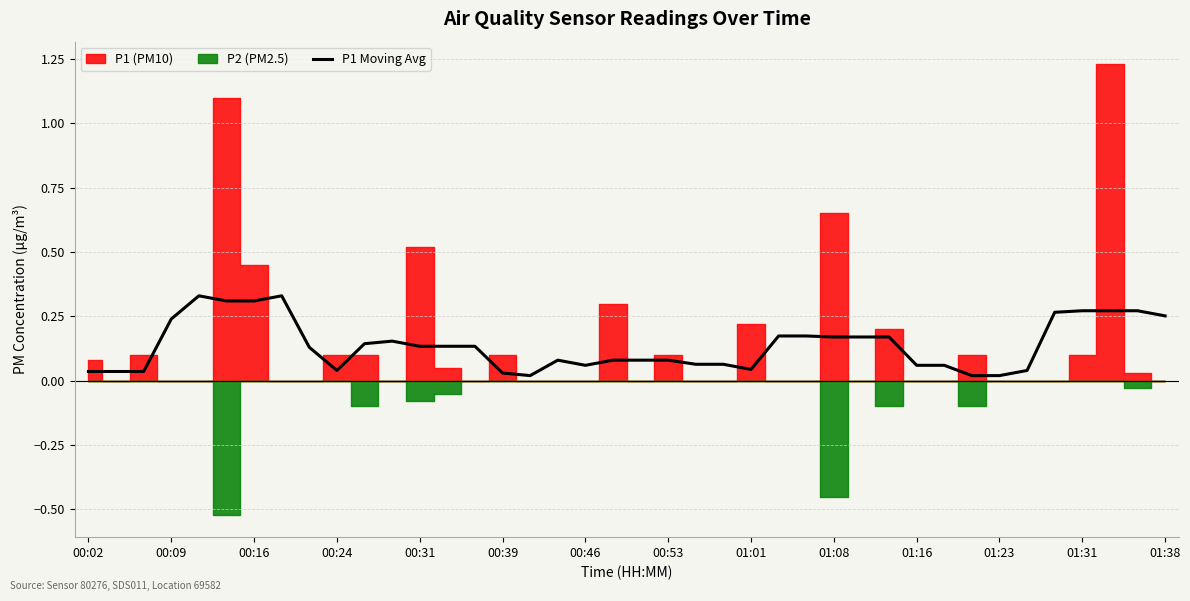

The value of P1 Moving Avg at 00:31 is 0.2. True or false?

False